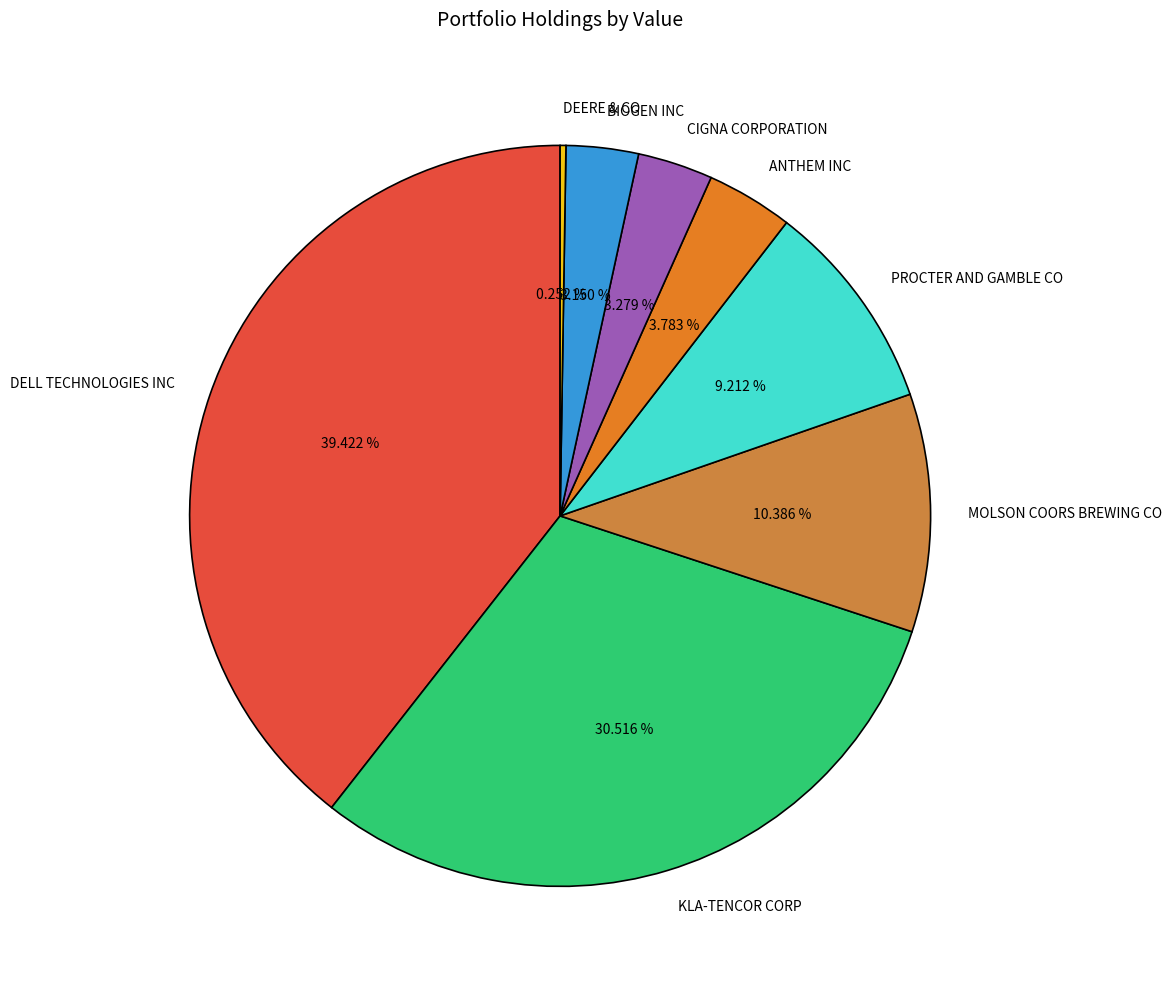

Is there any slice that represents more than half of the pie?

No